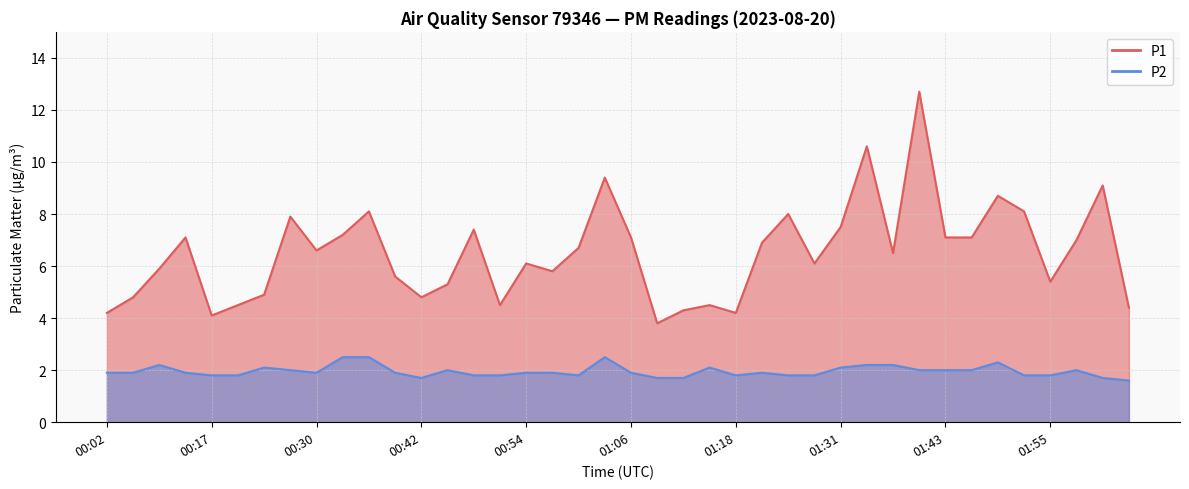

The value of P1 at 00:57 is 2.4. True or false?

False